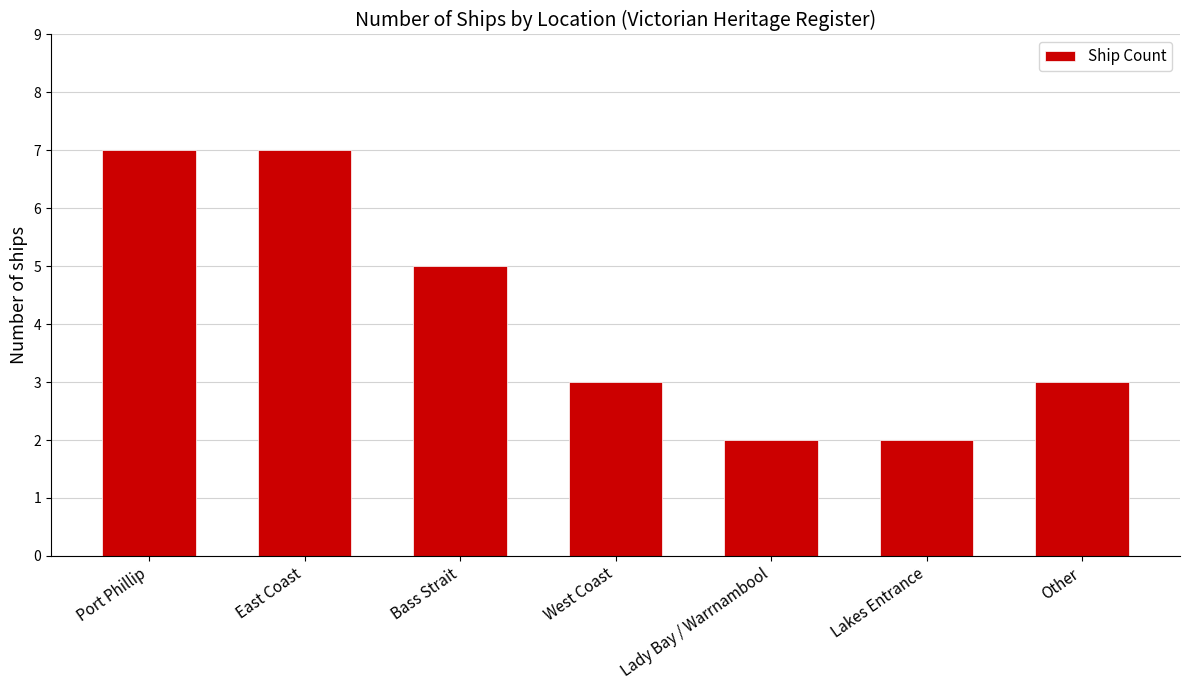

Reading left to right, list all the values displayed in this chart.

Port Phillip=7	East Coast=7	Bass Strait=5	West Coast=3	Lady Bay / Warrnambool=2	Lakes Entrance=2	Other=3